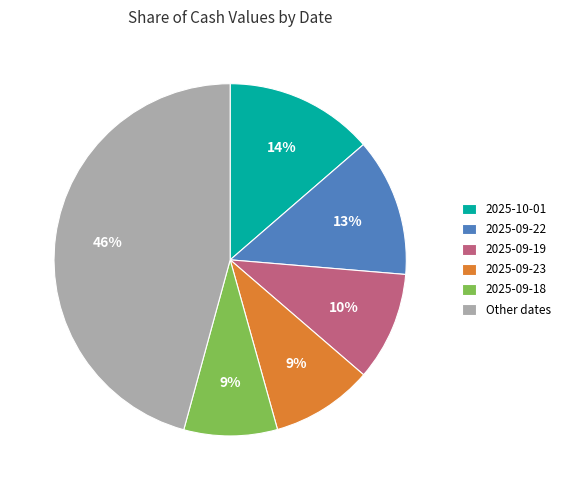

Is the sum of Other dates and 2025-09-18 greater than half?

Yes